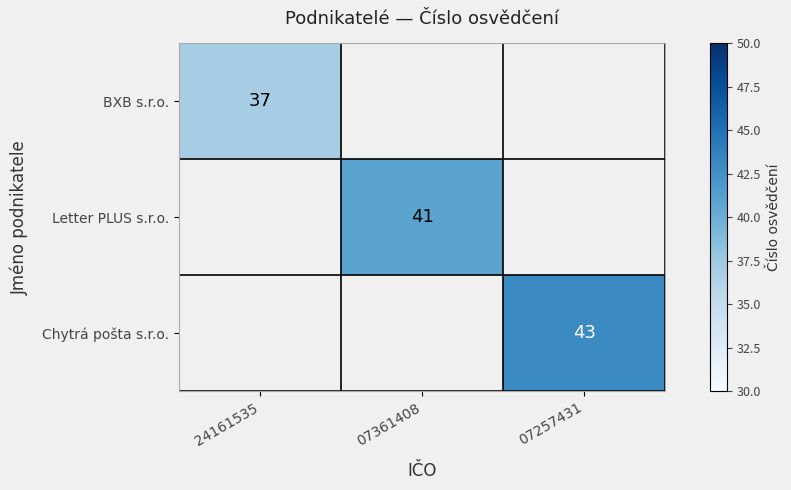

Is the value of Chytrá pošta s.r.o. at 07257431 greater than the value of Letter PLUS s.r.o. at 07361408?

Yes